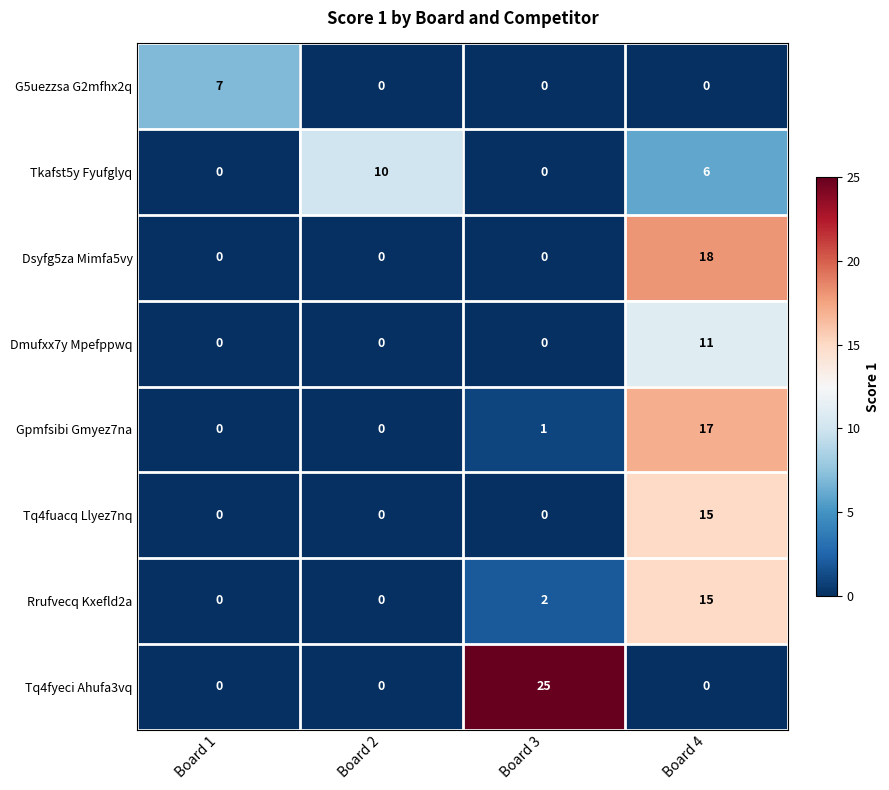

What is the greatest value displayed?

25